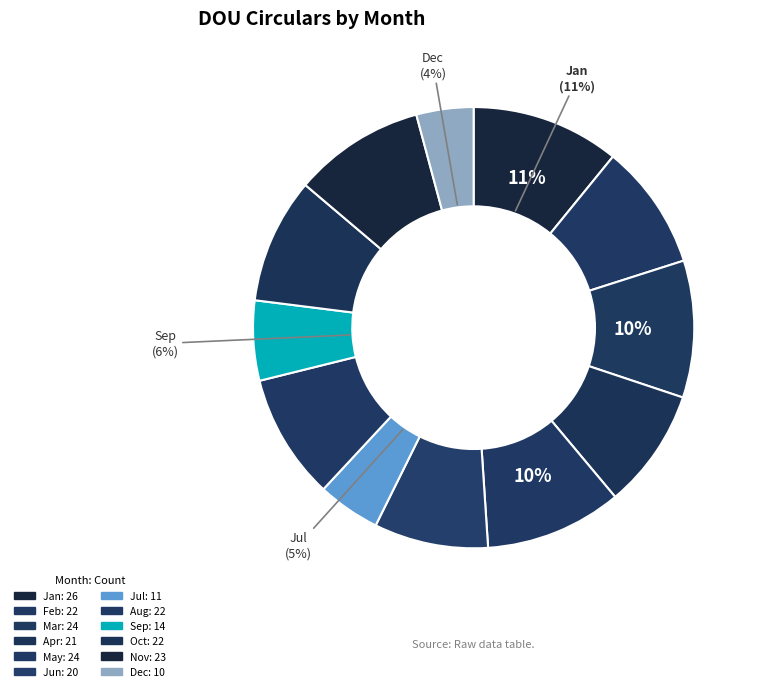

Which slice is the largest?

Jan